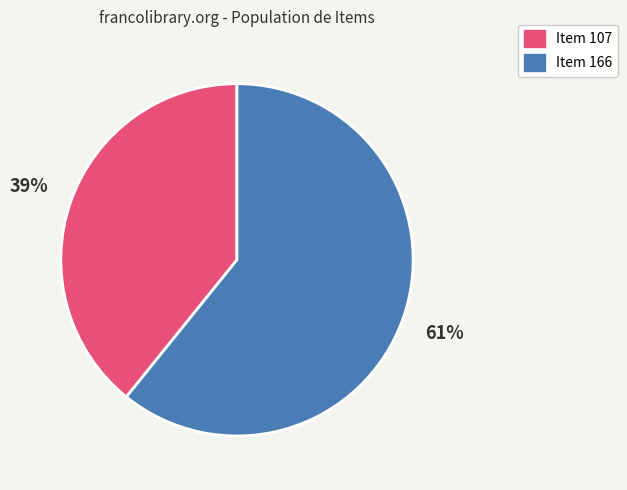

To the nearest percent, what is the difference between the largest and smallest slice percentages?

22%